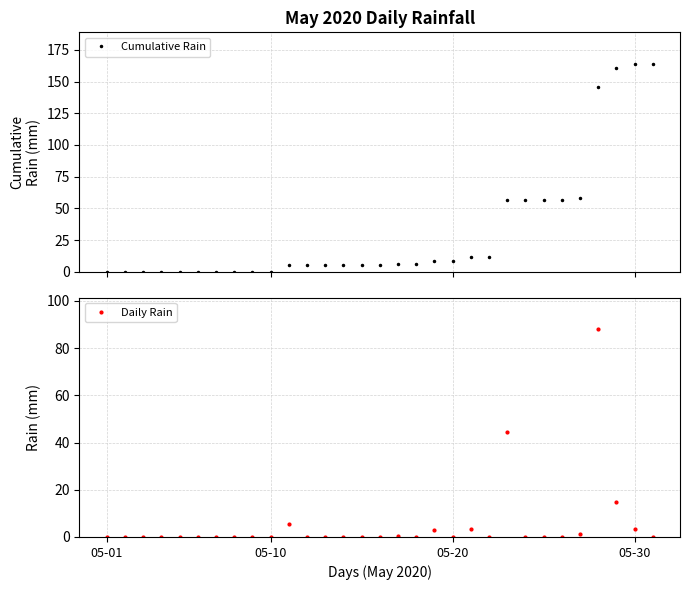

What is the difference between the maximum and minimum values in the Cumulative Rain series?

164.2